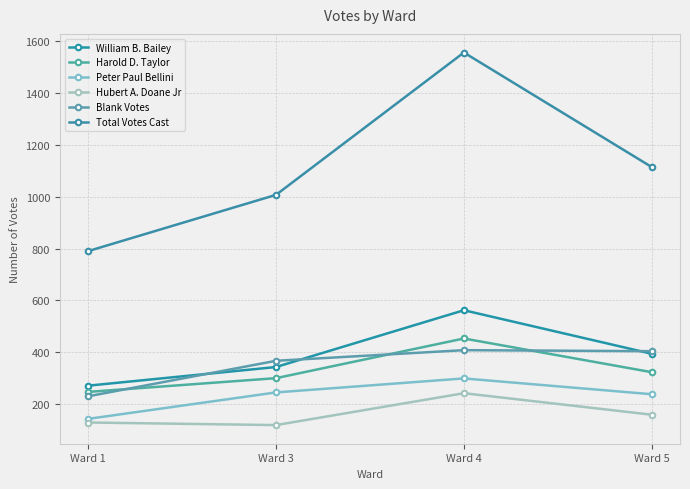

What are all the series names shown in the legend?

William B. Bailey, Harold D. Taylor, Peter Paul Bellini, Hubert A. Doane Jr, Blank Votes, Total Votes Cast